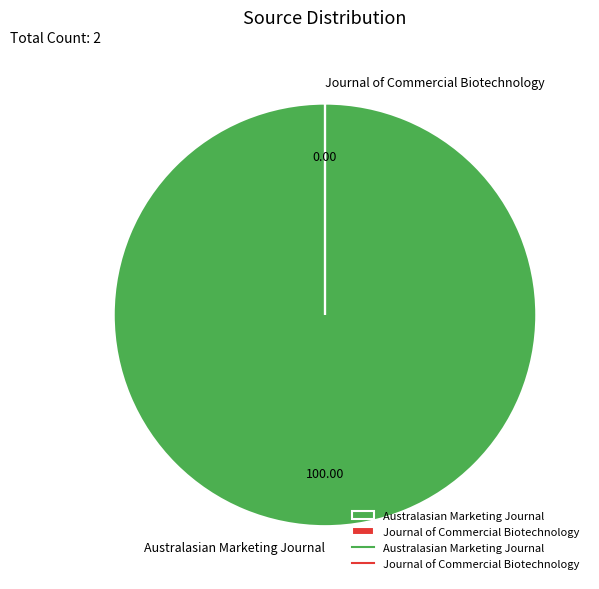

Is there a majority slice in this chart?

Yes